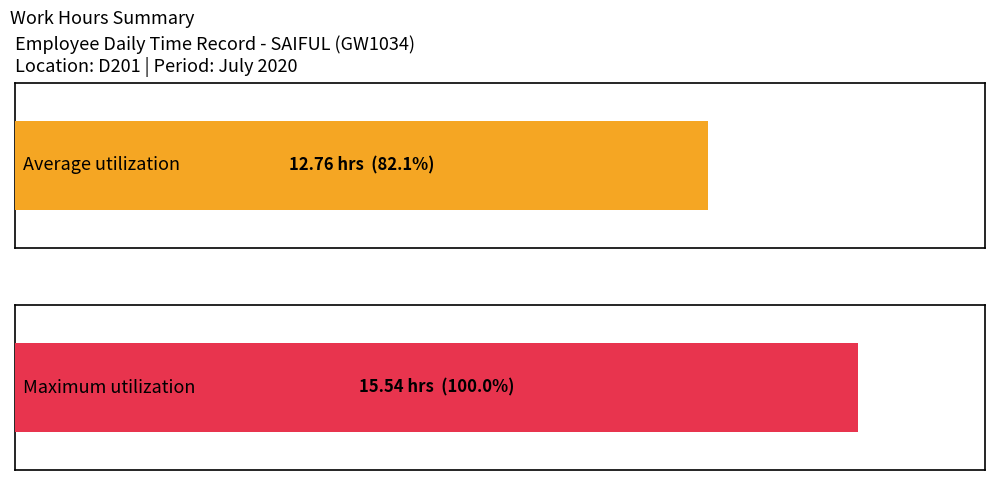

Are the bars horizontal?

Yes